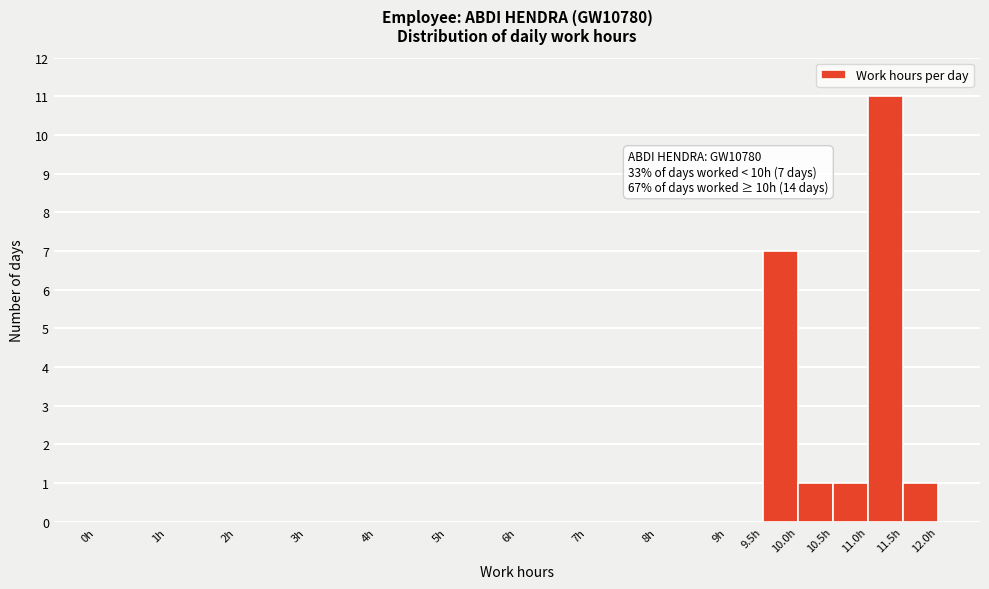

Over which range of the x-axis is the bar tallest?

11.0 to 11.5